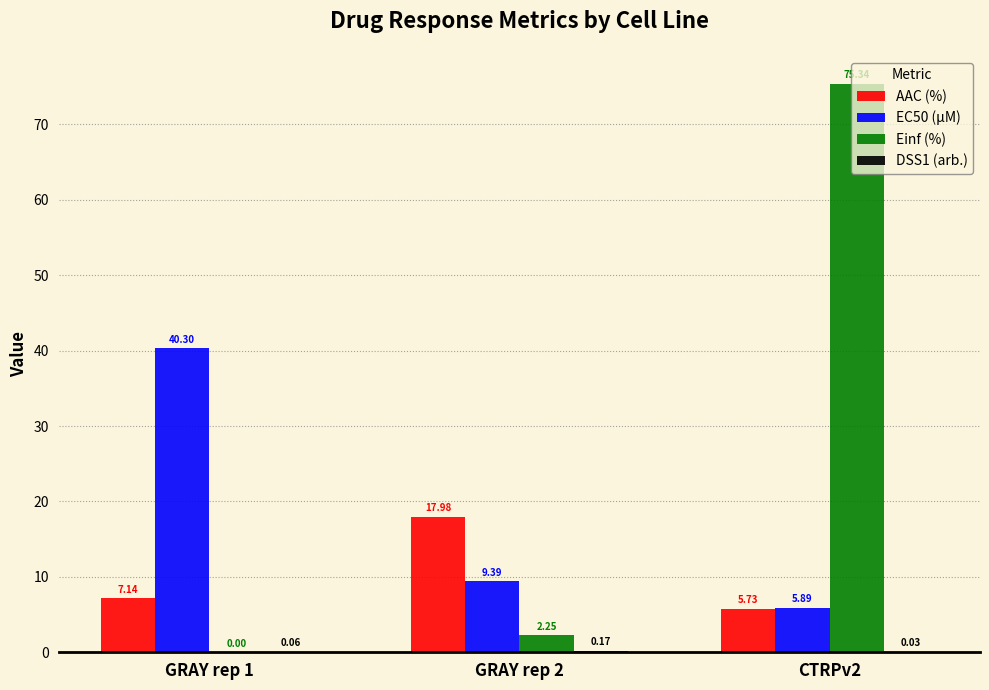

At which label is Einf (%) closest to 37?

GRAY rep 2